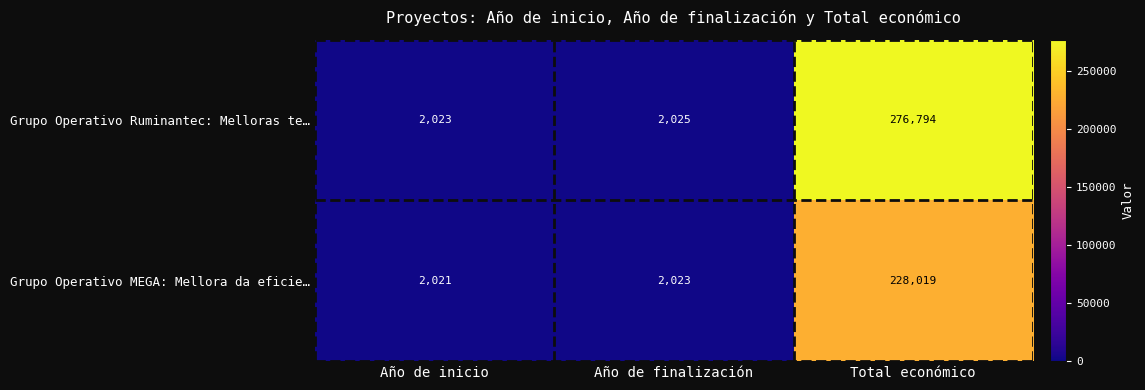

How many categories are shown in the chart?

3